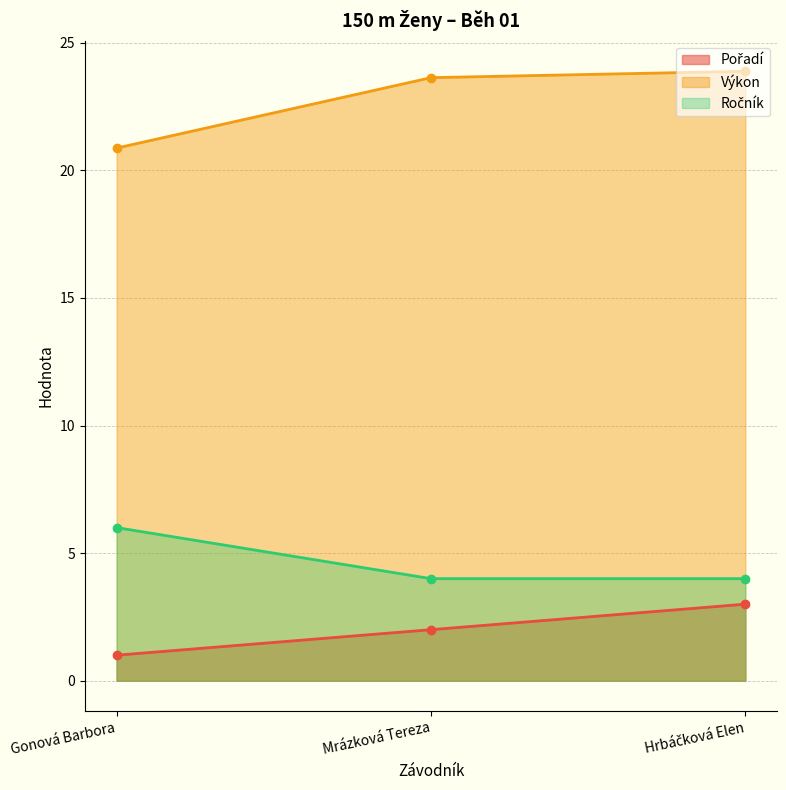

Which category has the lowest value in the Pořadí series?

Gonová Barbora